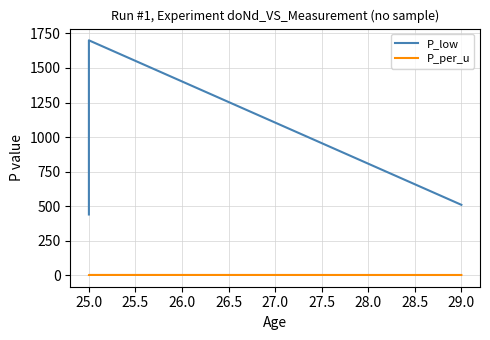

What are all the series names shown in the legend?

P_low, P_per_u